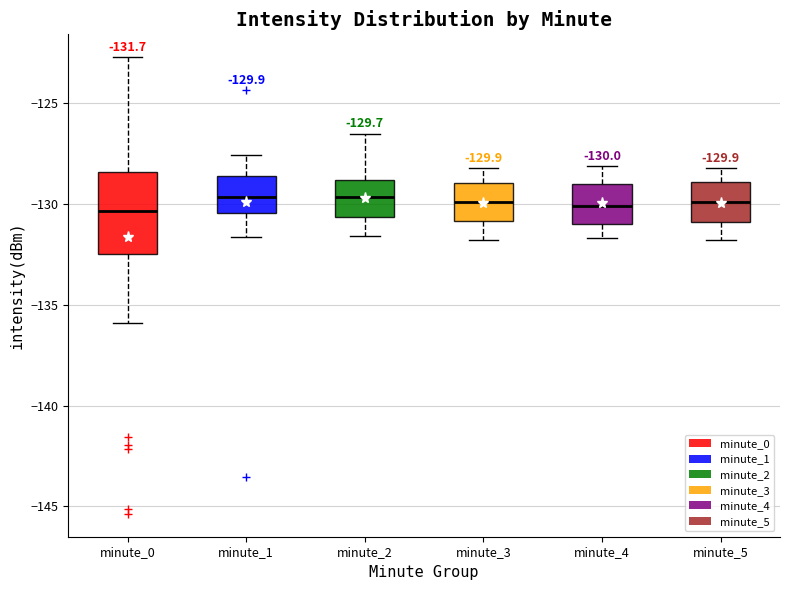

Comparing the boxes themselves (not the whiskers), which one is the tallest?

minute_0